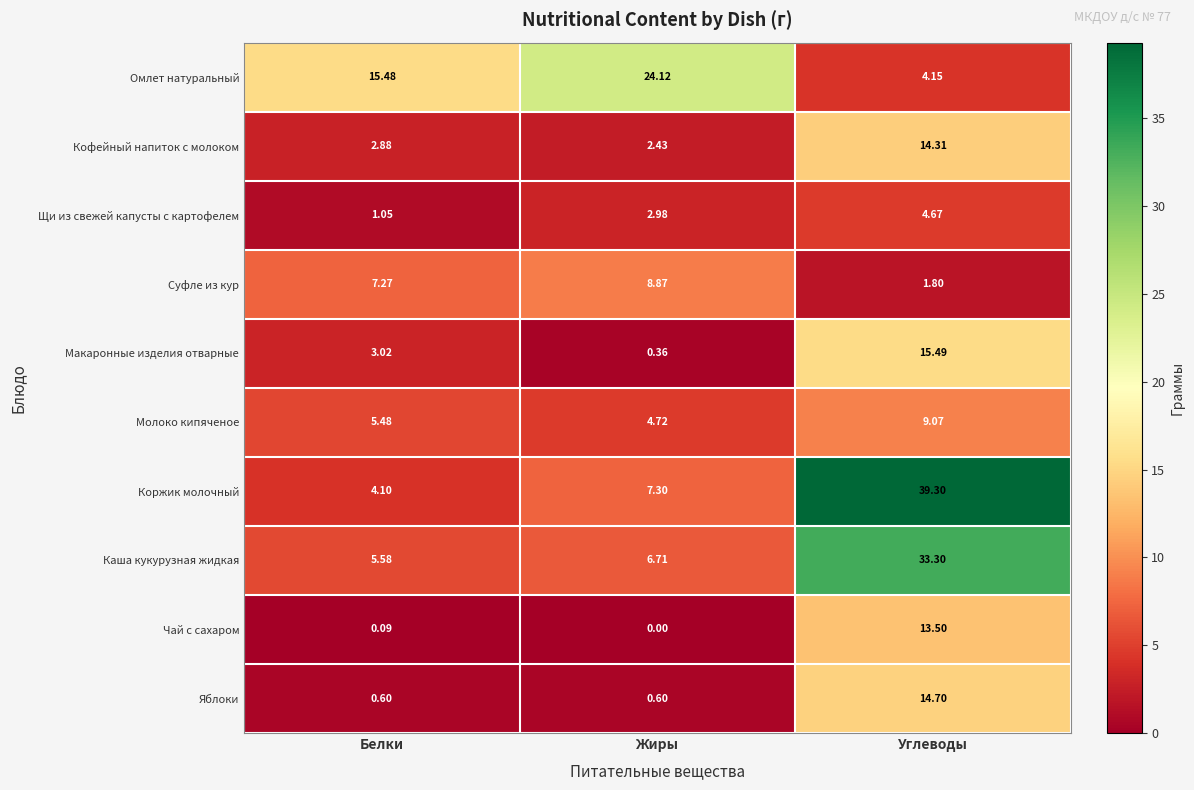

List the series in order of their peak value, highest first.

Коржик молочный, Каша кукурузная жидкая, Омлет натуральный, Макаронные изделия отварные, Яблоки, Кофейный напиток с молоком, Чай с сахаром, Молоко кипяченое, Суфле из кур, Щи из свежей капусты с картофелем